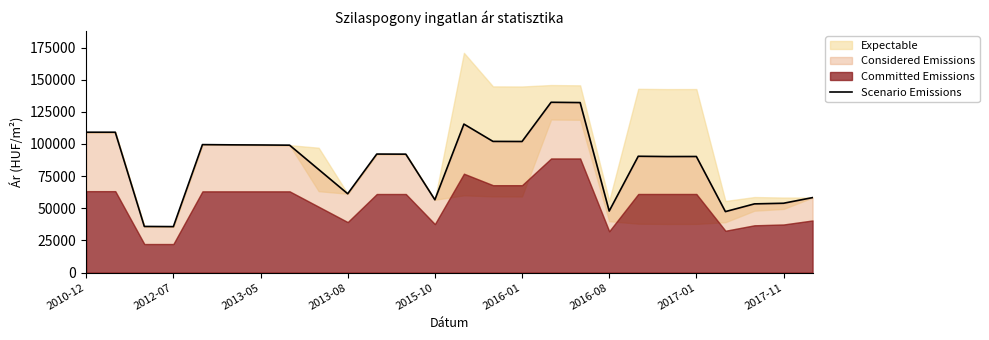

What is the value of the 3rd point from the left?

35908